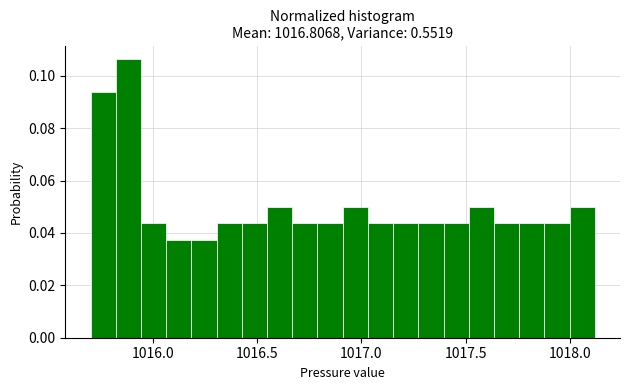

Read against the x-axis, roughly where is the centre of the tallest bar?

1015.90